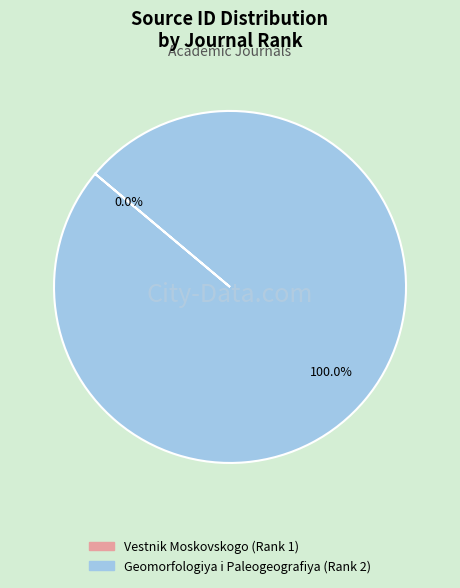

What percentage is the Geomorfologiya i Paleogeografiya (Rank 2) slice, to the nearest percent?

100%